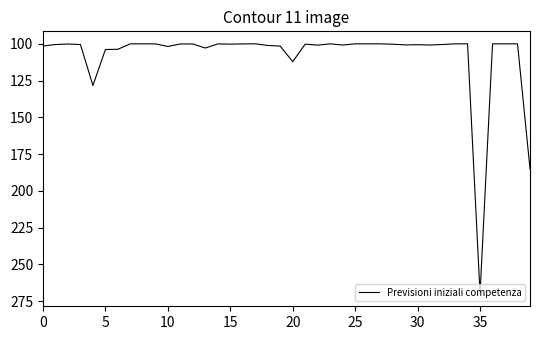

What is the minimum value shown in the chart?

100.0